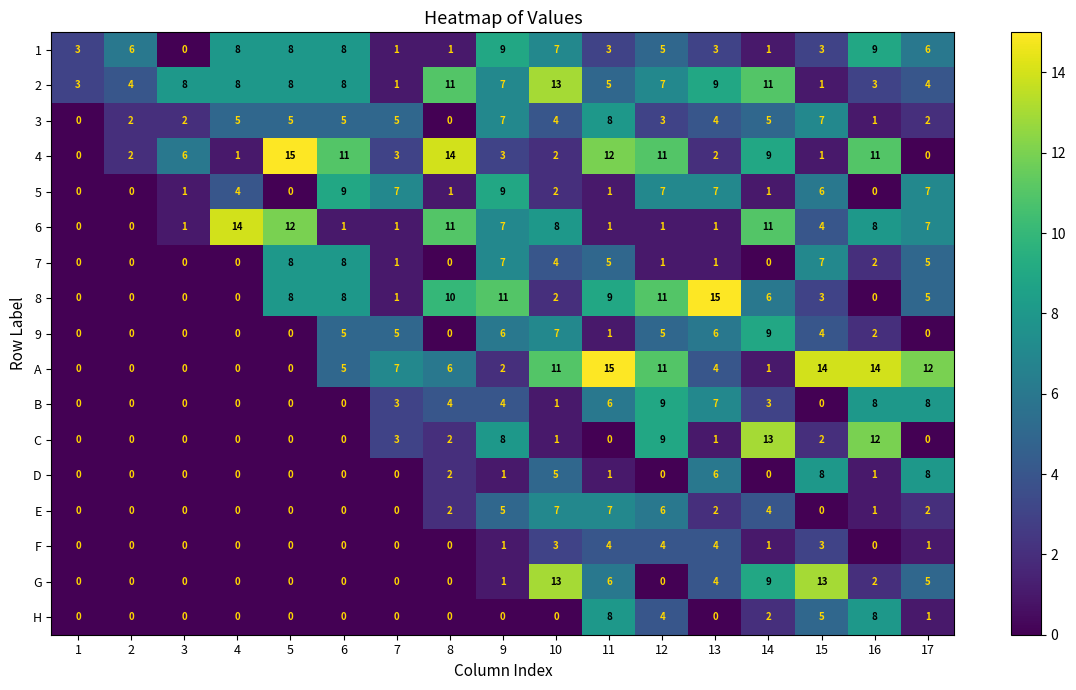

What is the highest value of the 3 series?

8